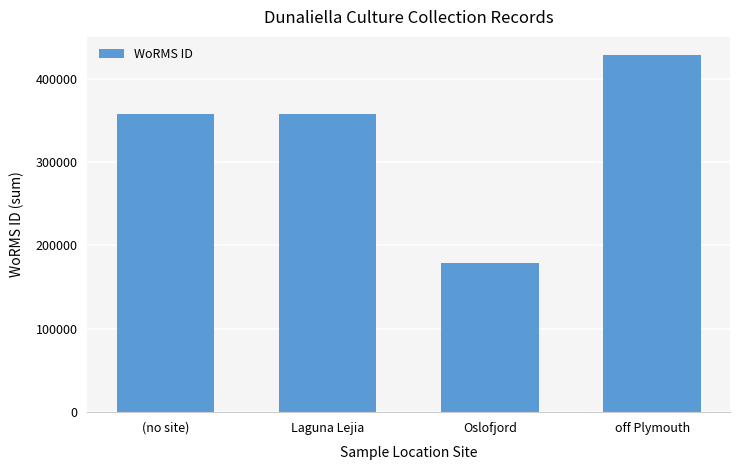

Is it true that the value at Oslofjord is 178590?

True